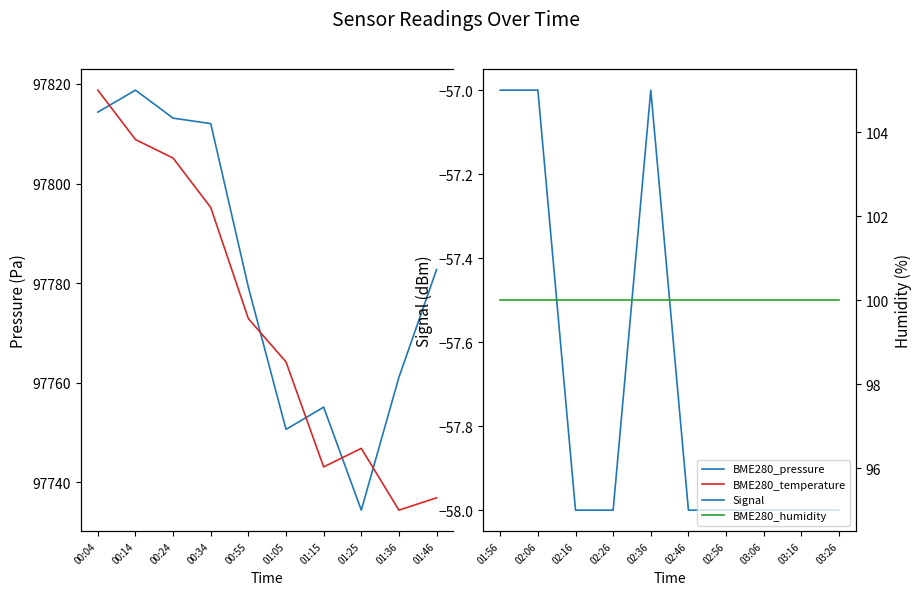

Between 01:46 and 01:25, which is larger?

01:46